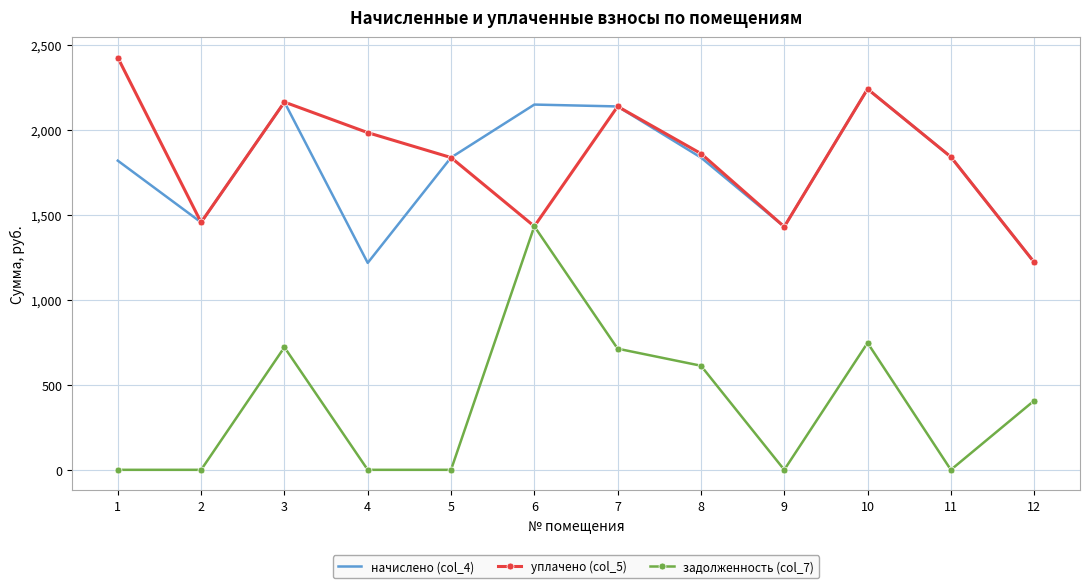

What is the maximum value shown in the chart?

2424.4